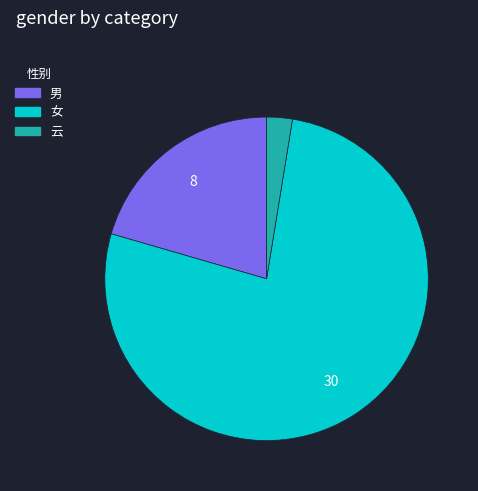

Is there any slice that represents more than half of the pie?

Yes